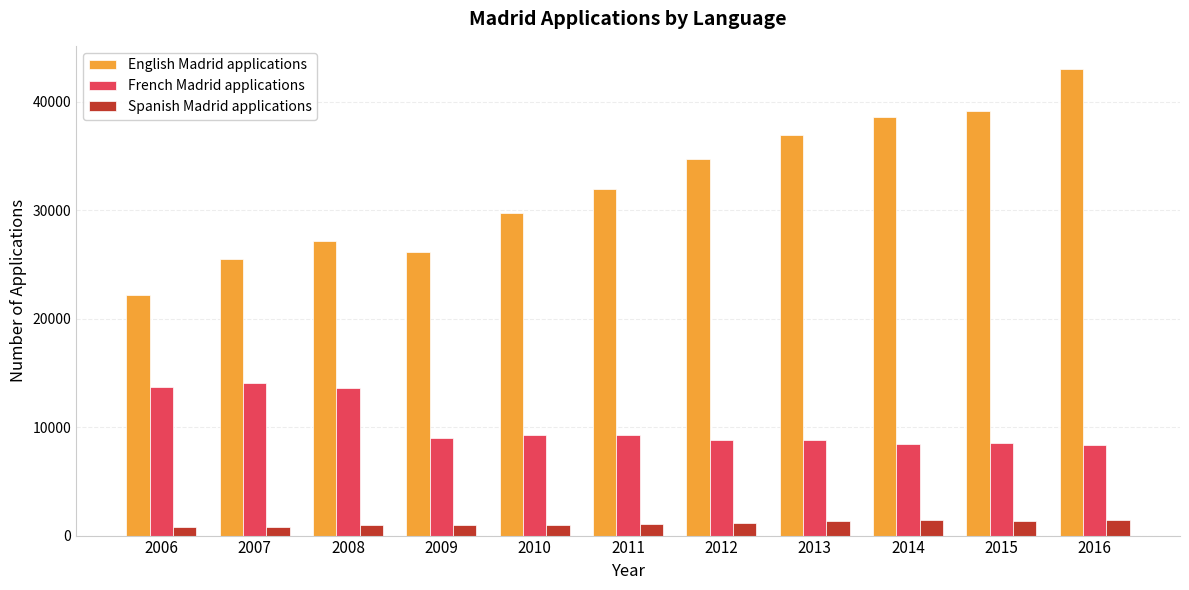

What is the sum of the French Madrid applications values at 2012 and 2013?

17648